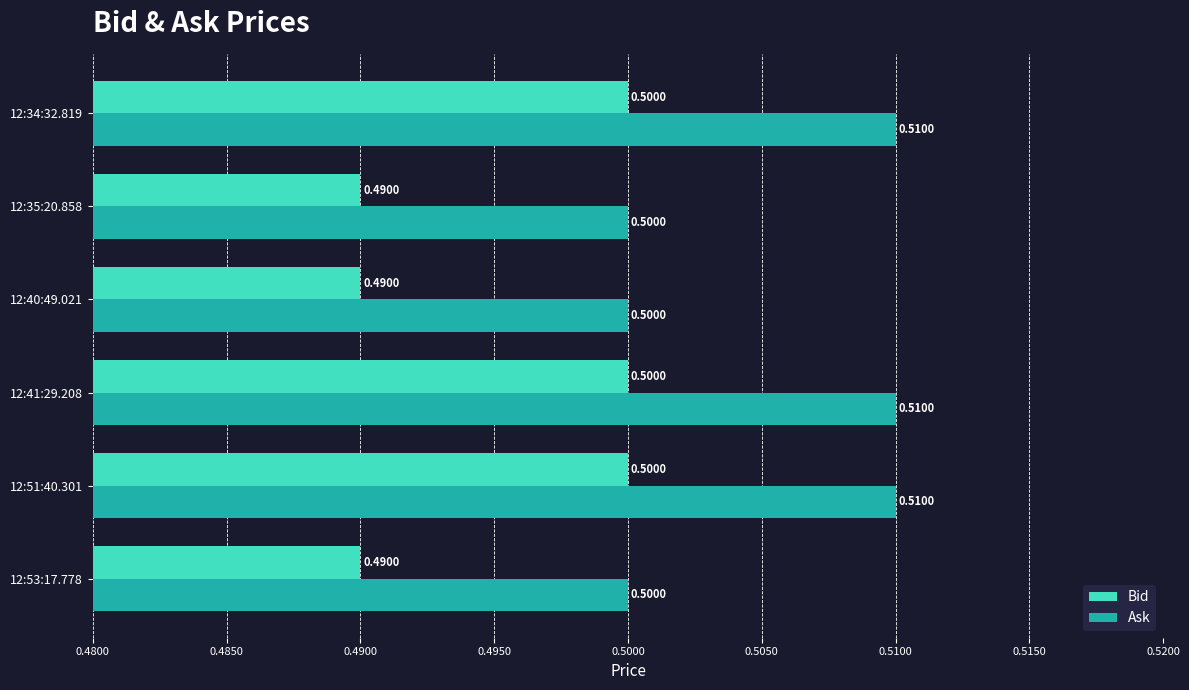

List the series in order of their overall mean, lowest first.

Bid, Ask